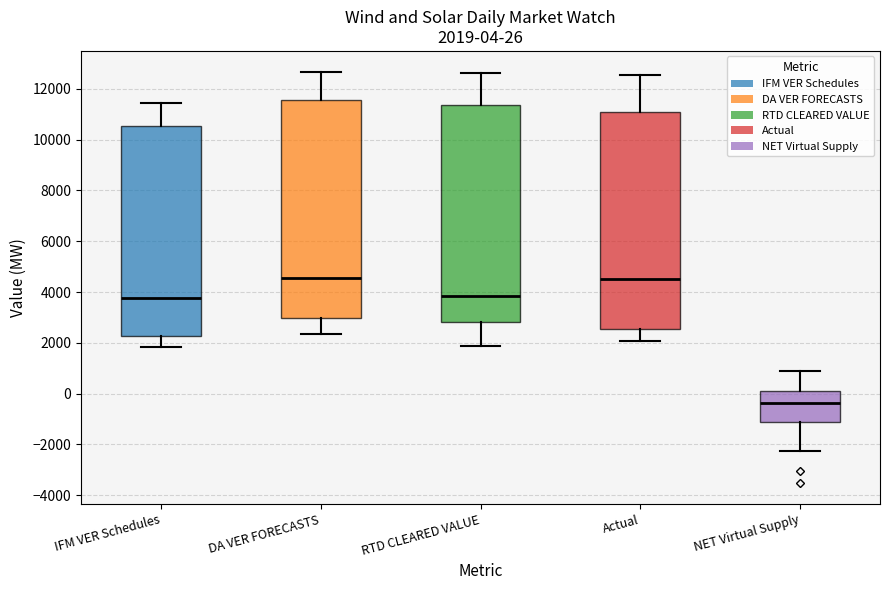

Which box has the lowest median line?

NET Virtual Supply